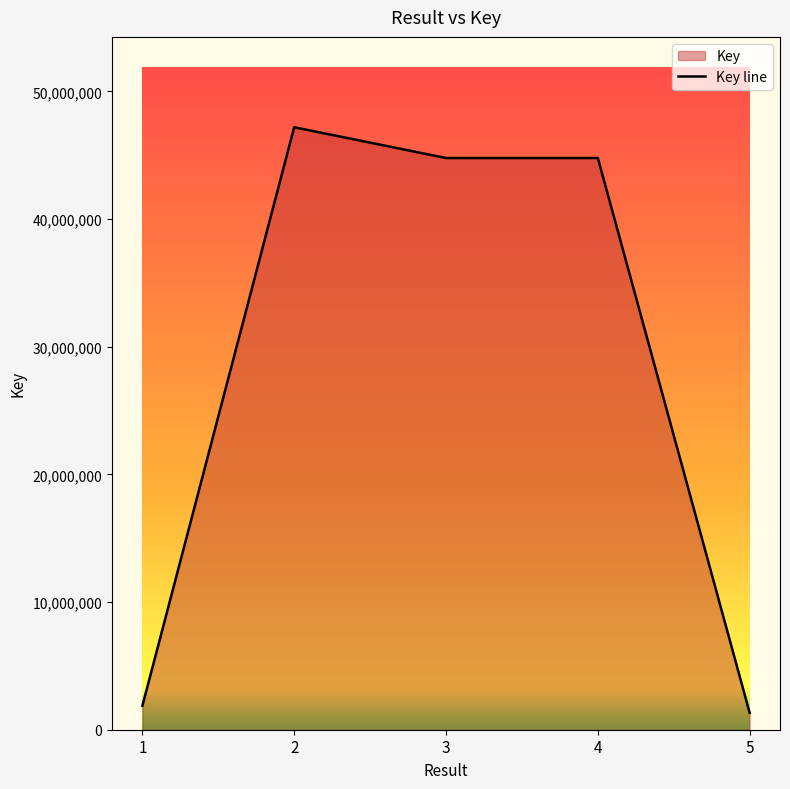

At which category does the chart reach its minimum across all series?

5